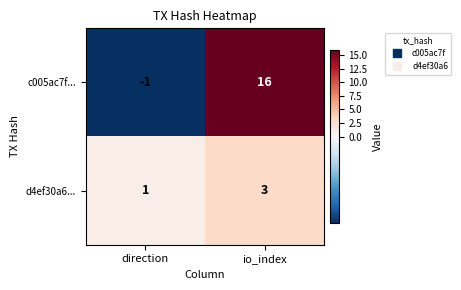

Which label corresponds to the largest value in the chart?

io_index